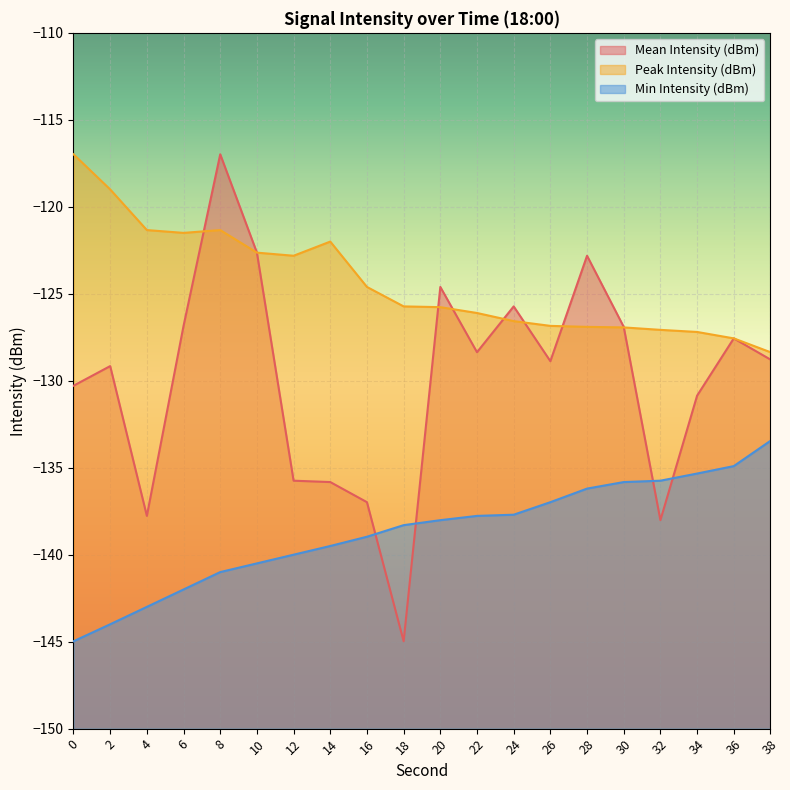

How many times do Min Intensity (dBm) and Mean Intensity (dBm) cross each other?

4